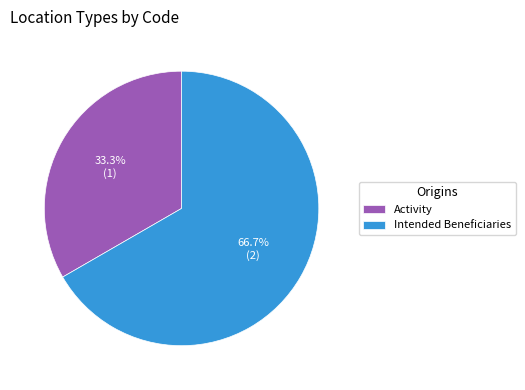

Count the number of slices in the pie.

2